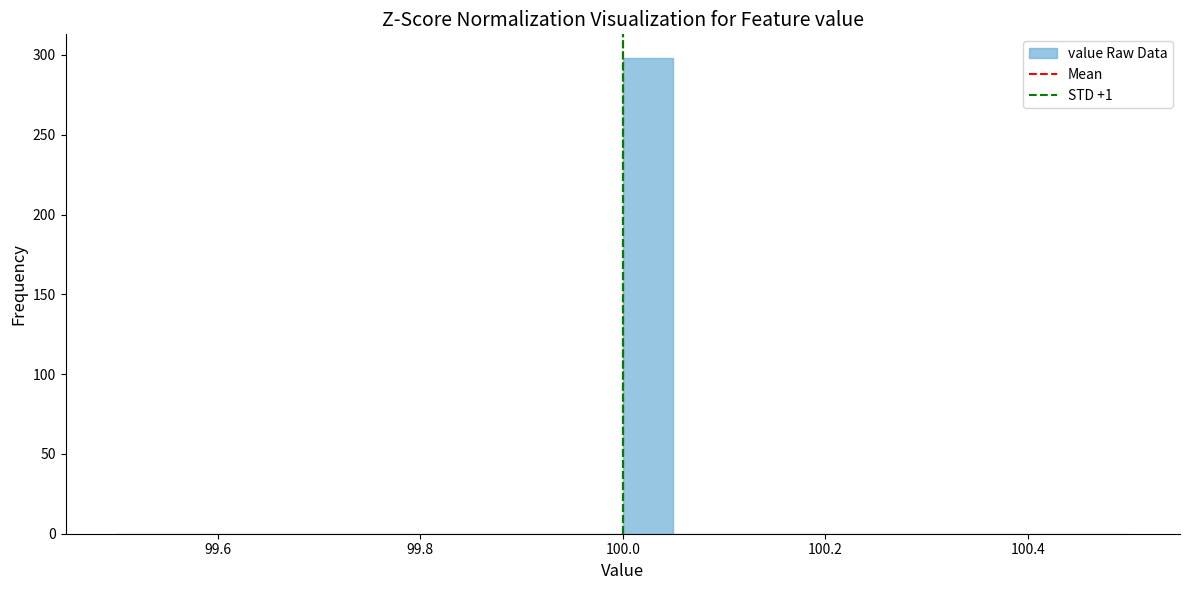

Read against the x-axis, roughly where is the centre of the tallest bar?

100.02